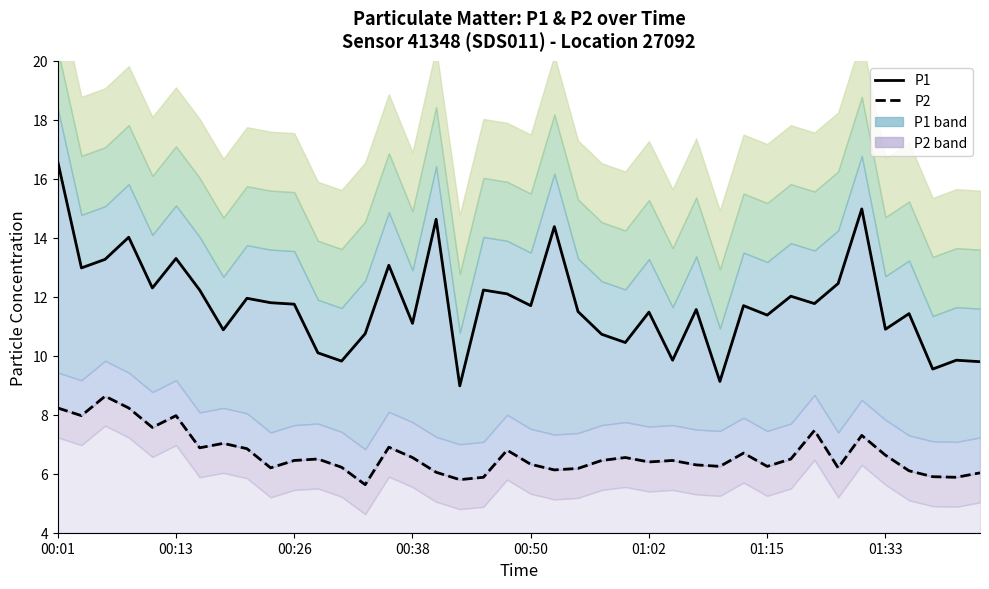

True or false: P2 and P1 cross at least once.

False